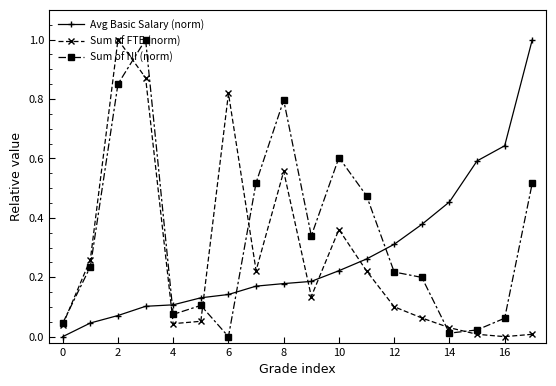

What are all the series names shown in the legend?

Avg Basic Salary (norm), Sum of FTE (norm), Sum of NI (norm)